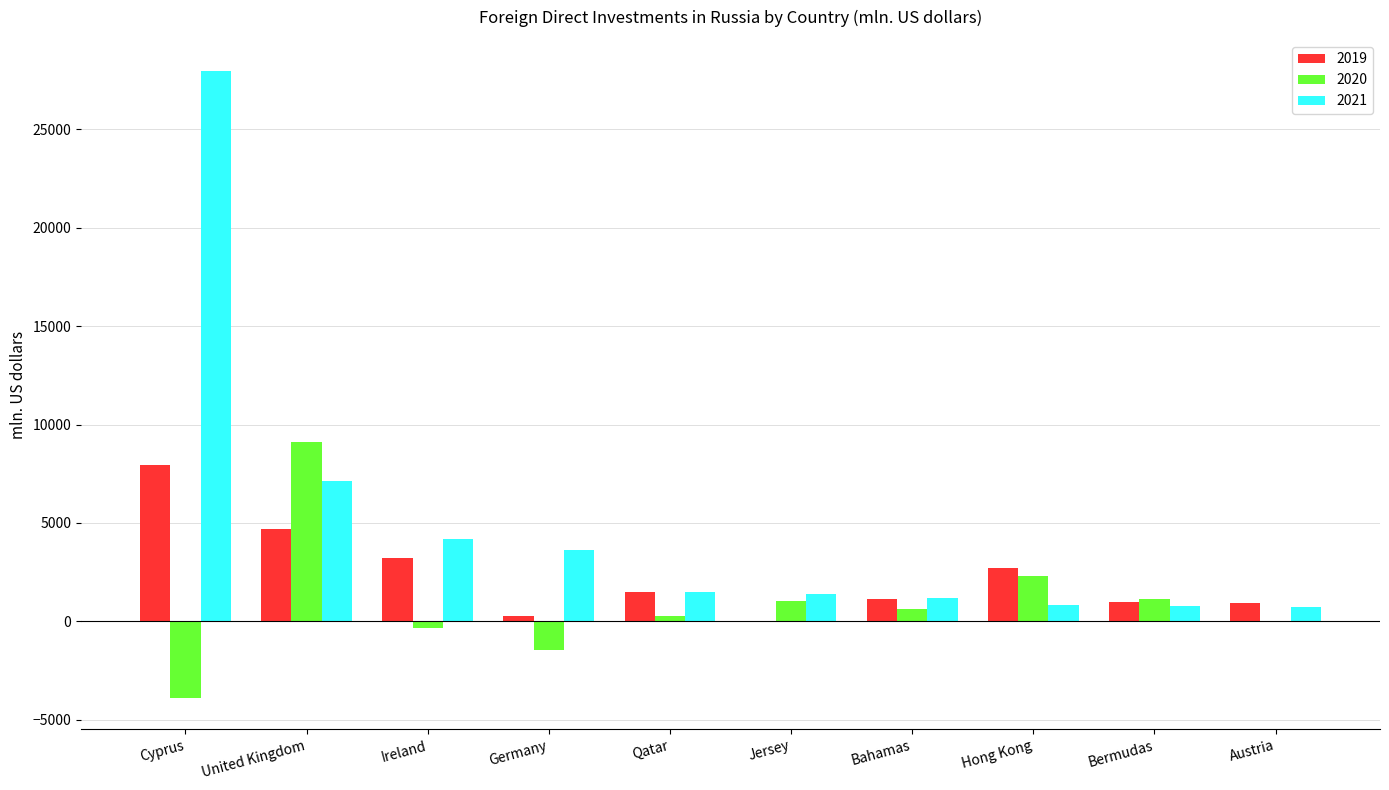

How many groups of bars are there?

10